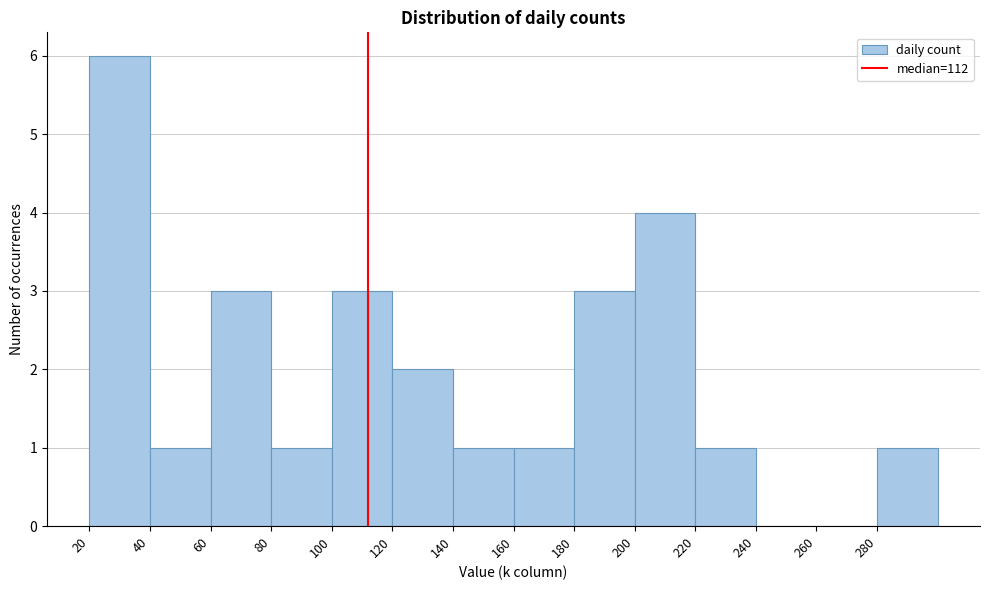

What is the height of the bar covering 100 to 120 on the x-axis? The values are not printed on the chart, so give them approximately, as read against the axis.

3